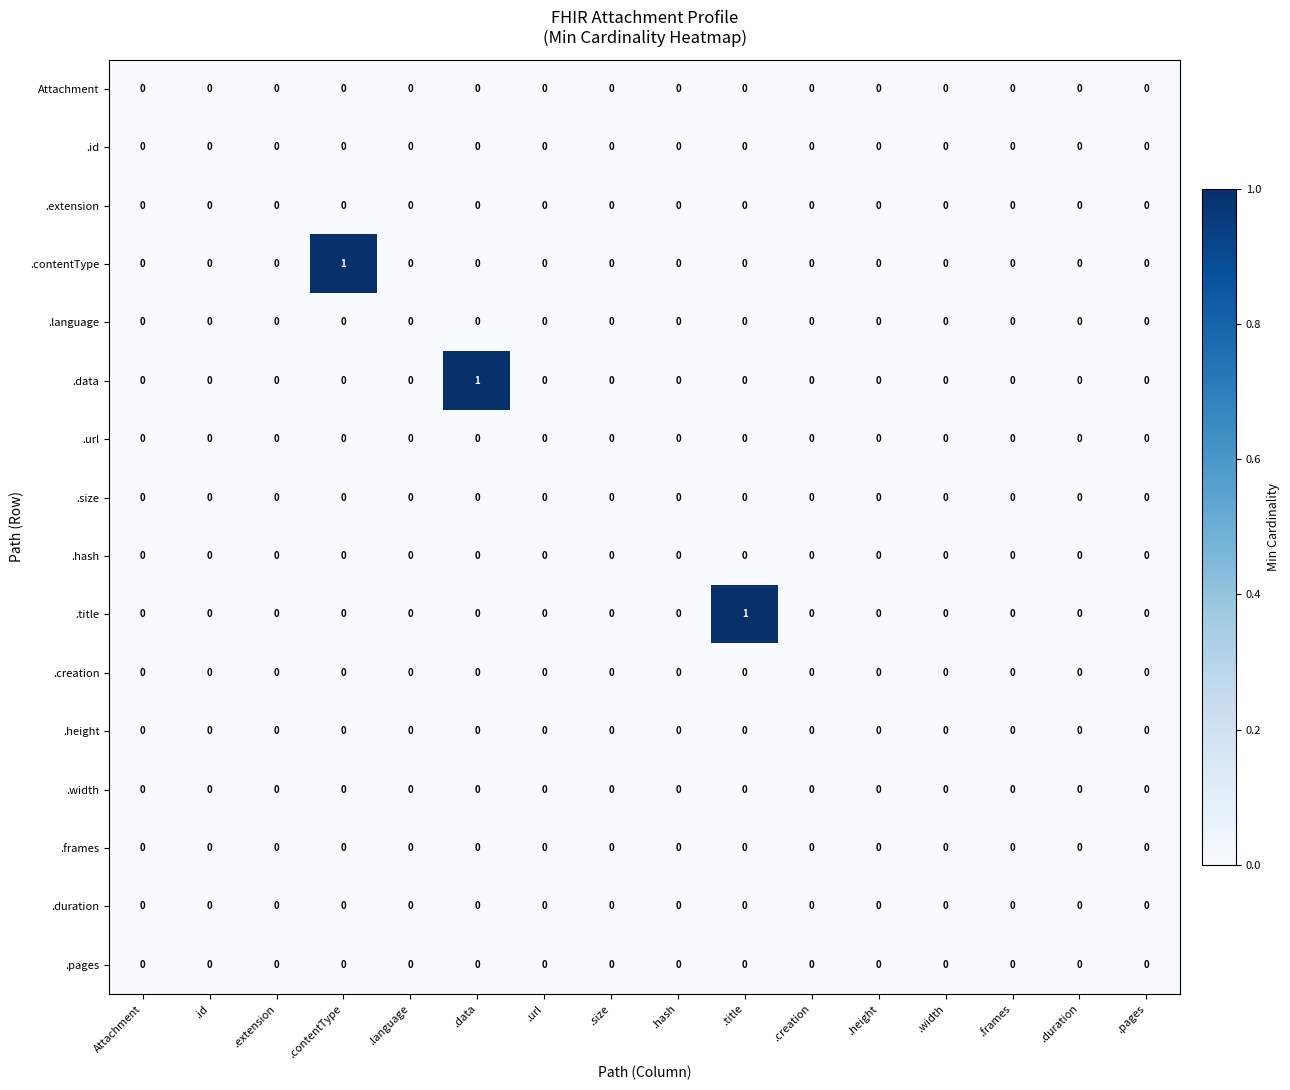

What is the greatest value displayed?

1